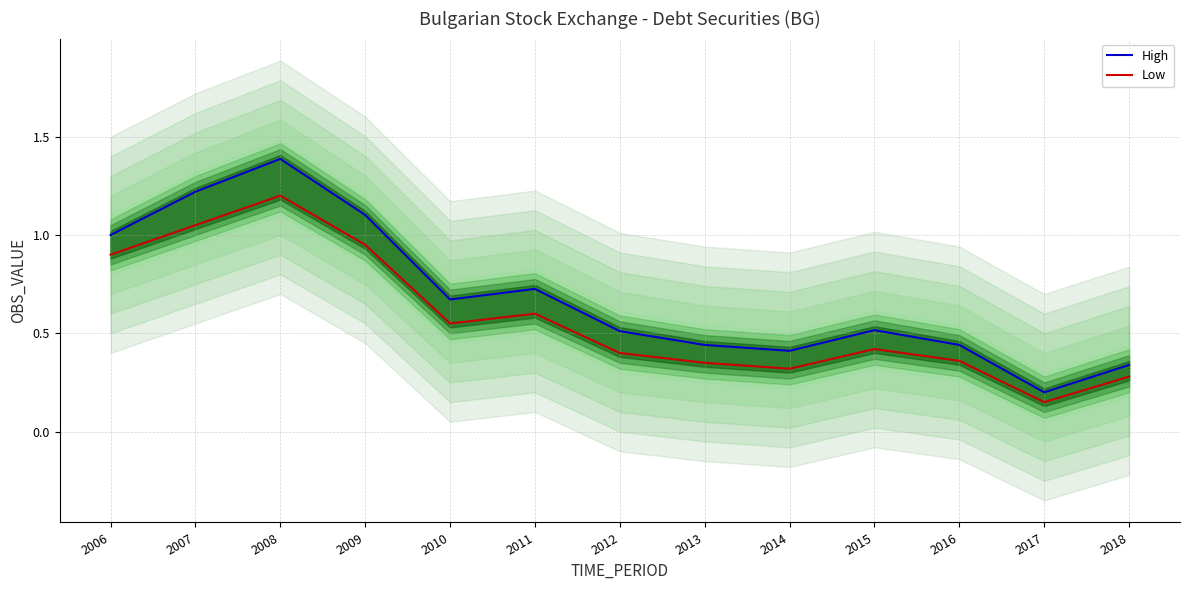

At which label does Low reach its minimum?

2017